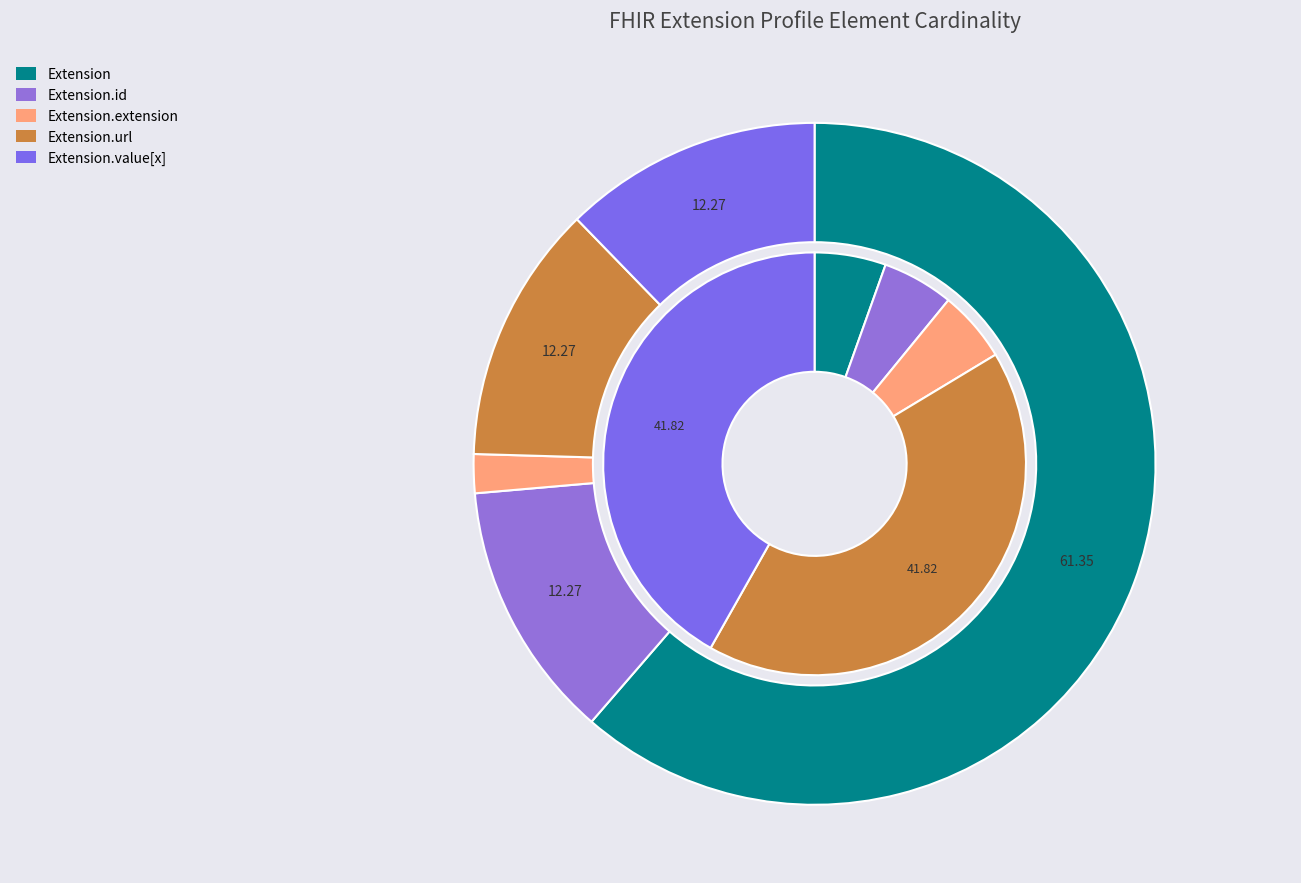

Between Extension.value[x] and Extension.url, which is larger?

Extension.value[x]